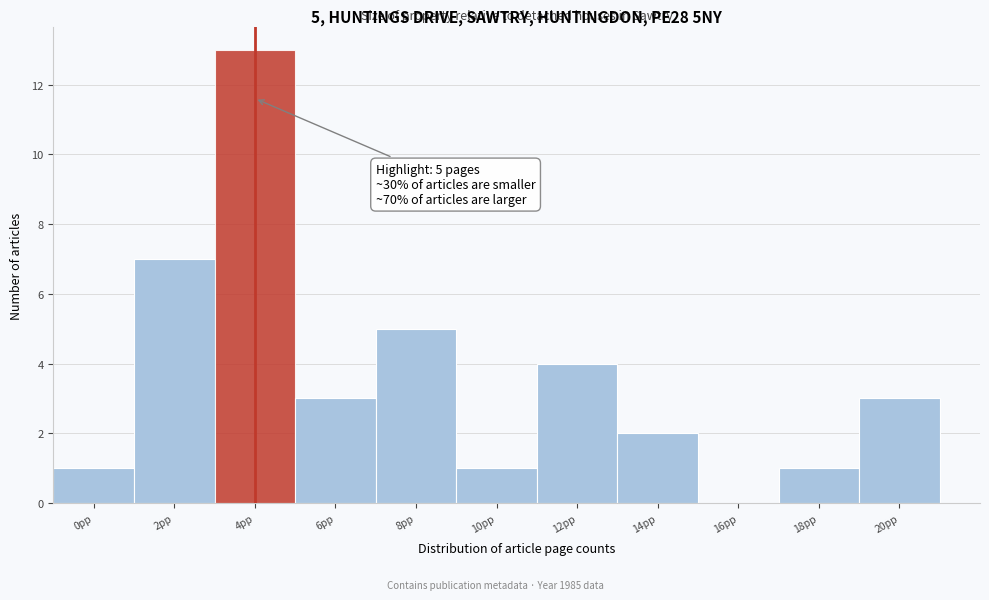

Reading left to right, extract all data points from this chart.

0pp=1	2pp=7	4pp=13	6pp=3	8pp=5	10pp=1	12pp=4	14pp=2	16pp=0	18pp=1	20pp=3